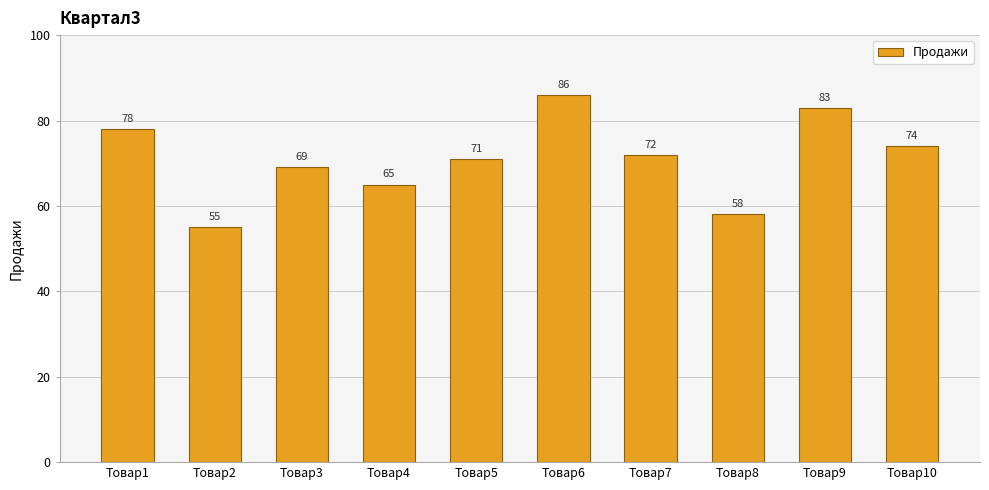

Which category has the lowest value across all series?

Товар2